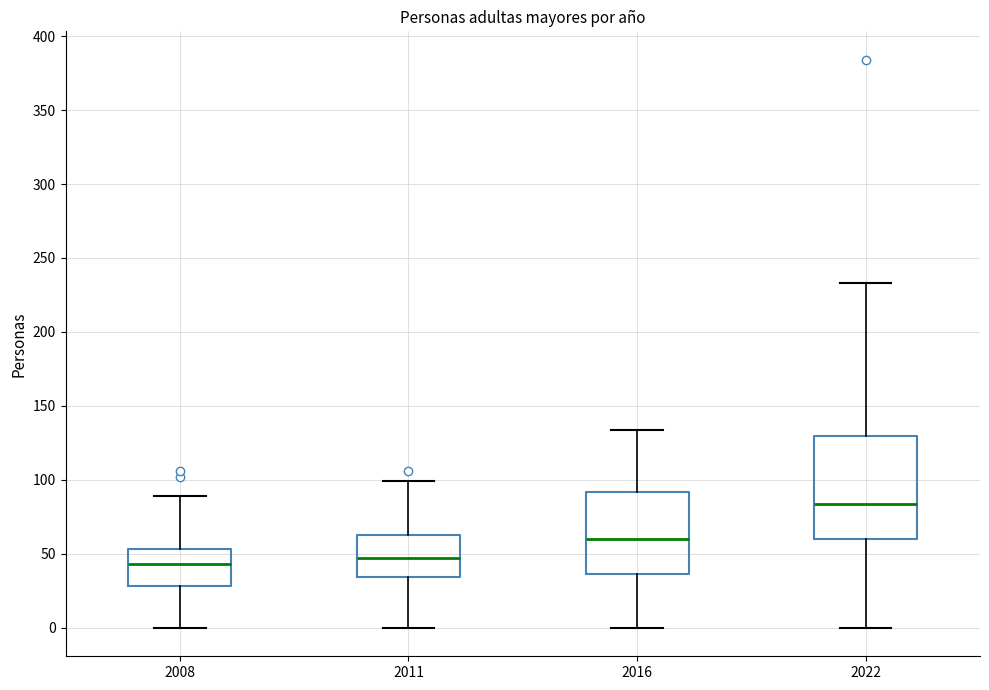

Which box's median line is the highest?

2022